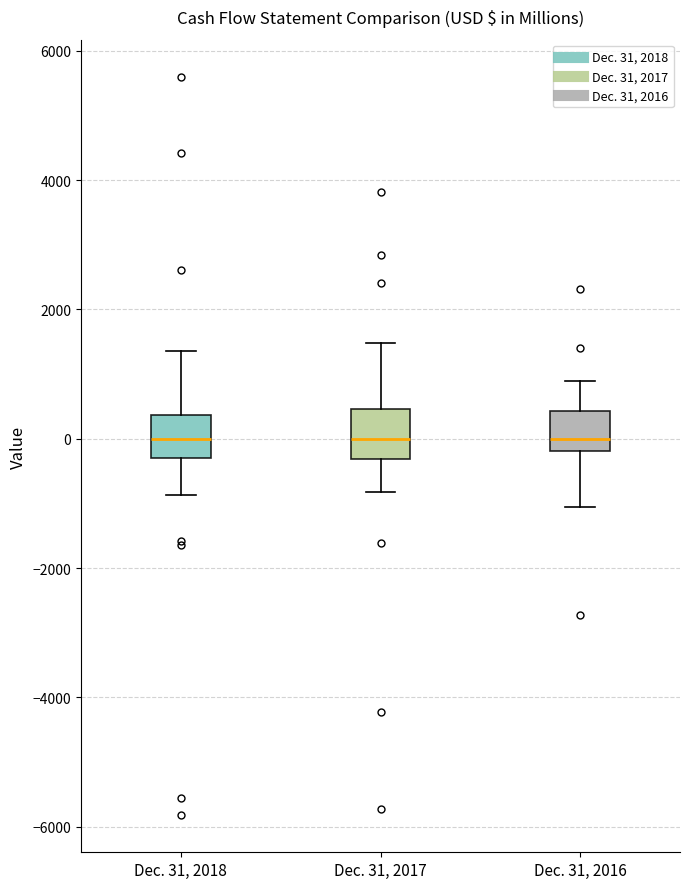

Where is the upper edge of the box for Dec. 31, 2018 on the y-axis? The values are not printed on the chart, so give them approximately, as read against the axis.

400